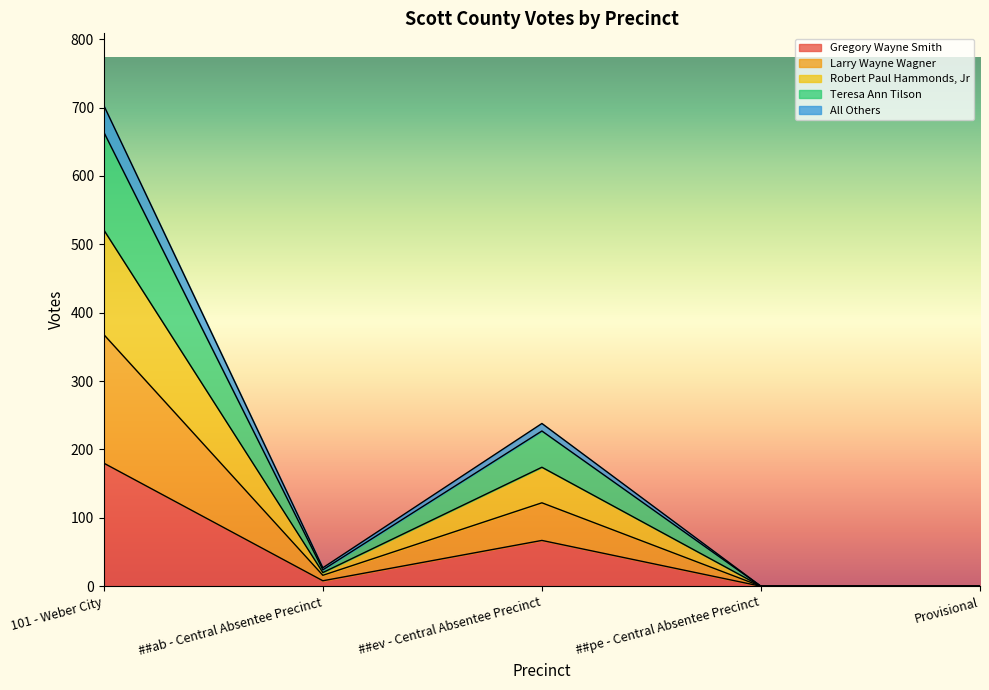

What is the highest value of the Gregory Wayne Smith series?

180